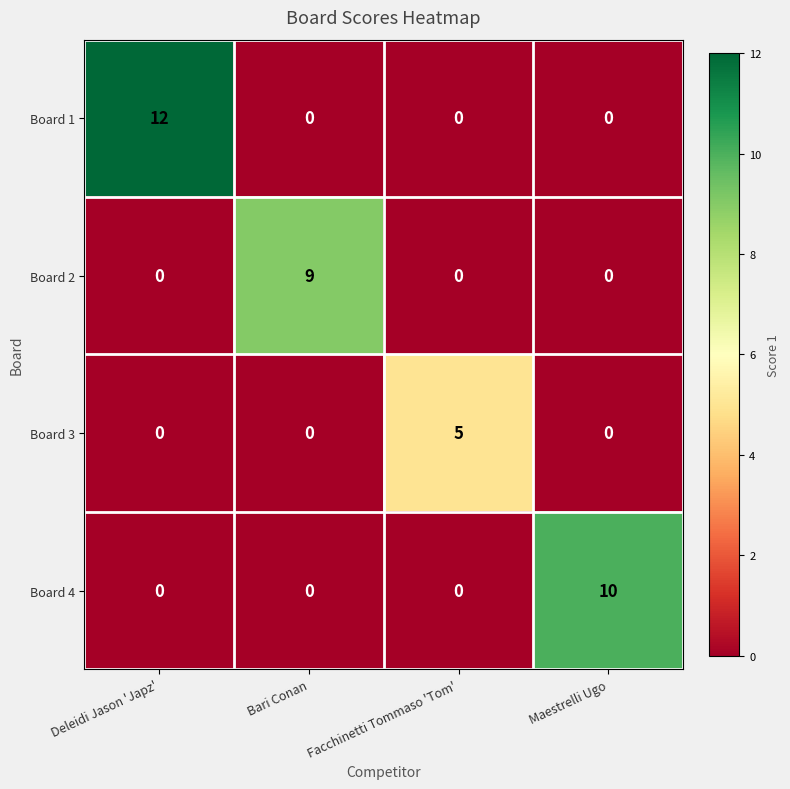

How many data points in Board 3 are above 0?

1